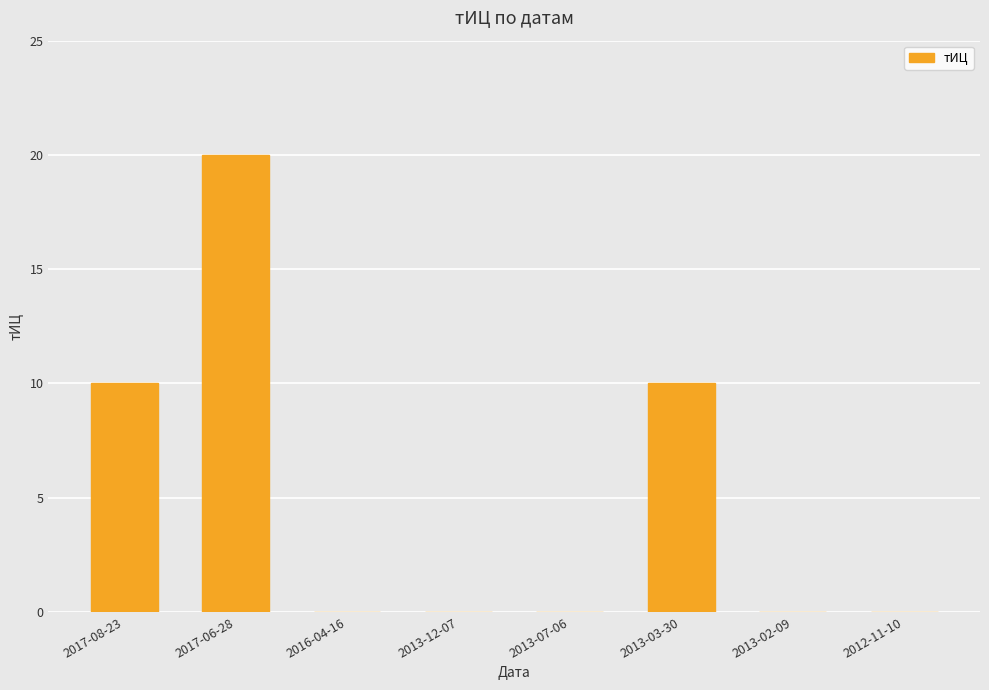

What is the change in value from 2017-06-28 to 2013-12-07?

-20